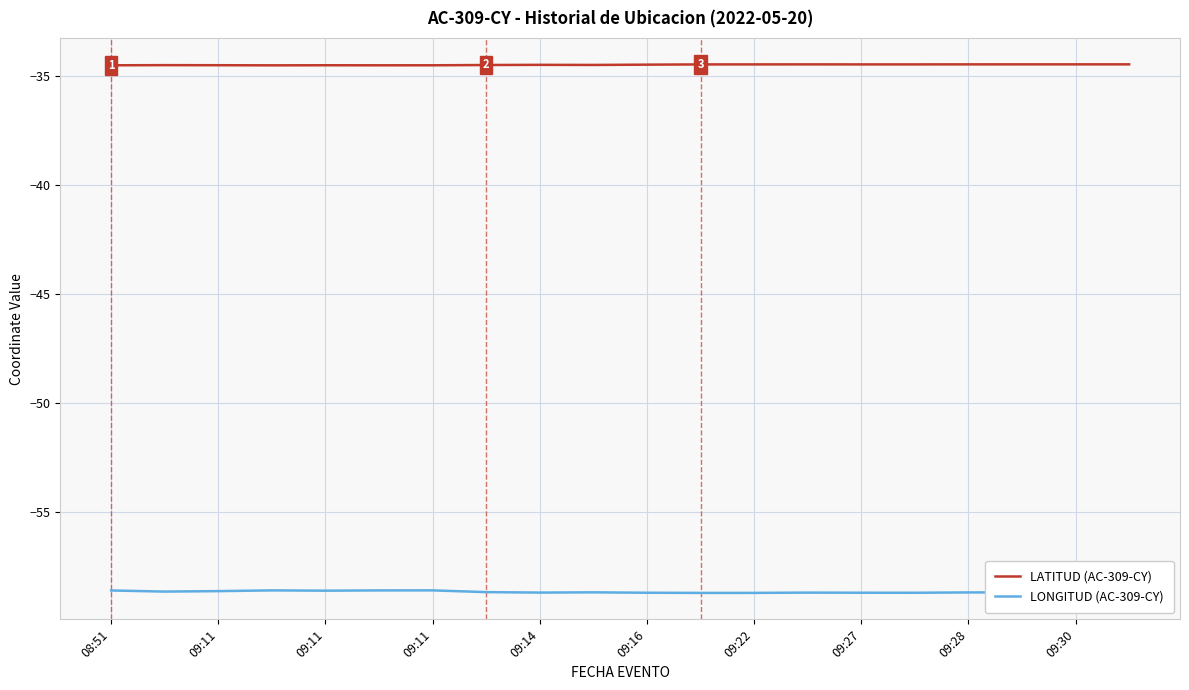

Which series has the largest total across all categories?

LATITUD (AC-309-CY)